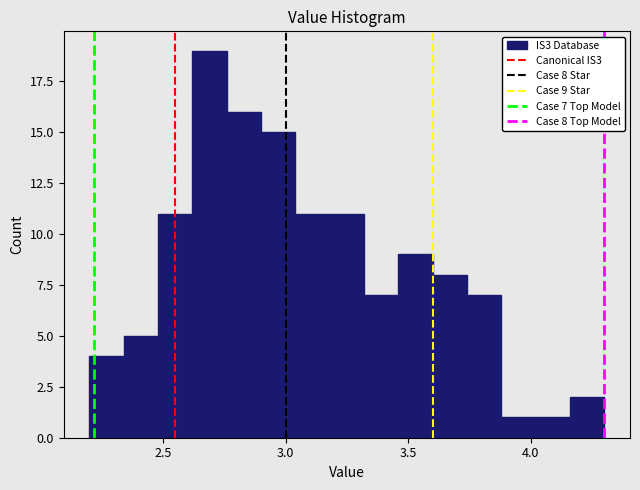

Read against the x-axis, roughly where is the centre of the tallest bar?

2.70